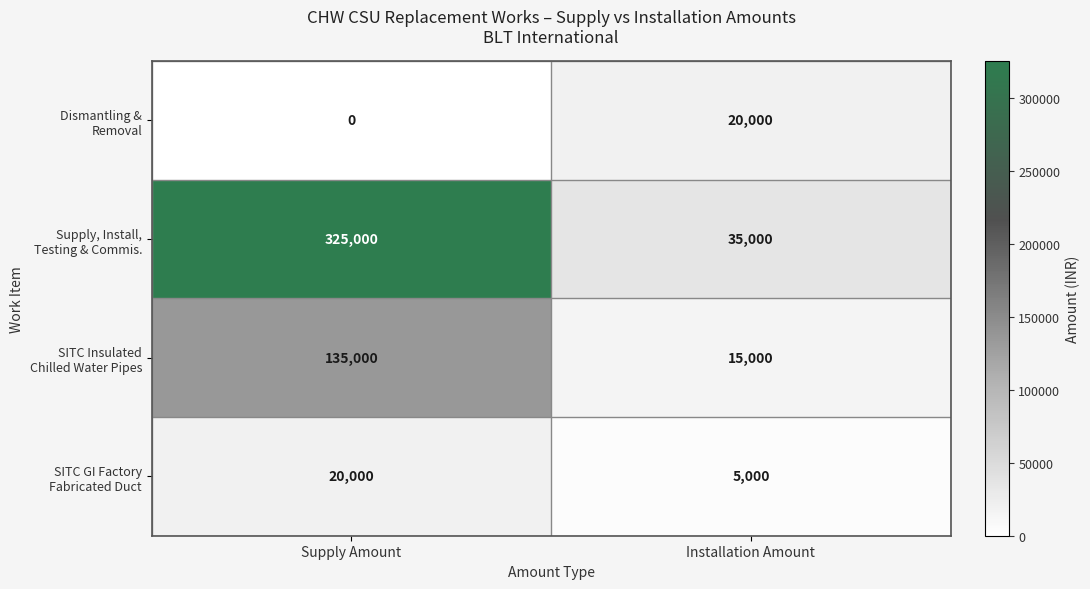

Which label corresponds to the largest value in the chart?

Supply Amount